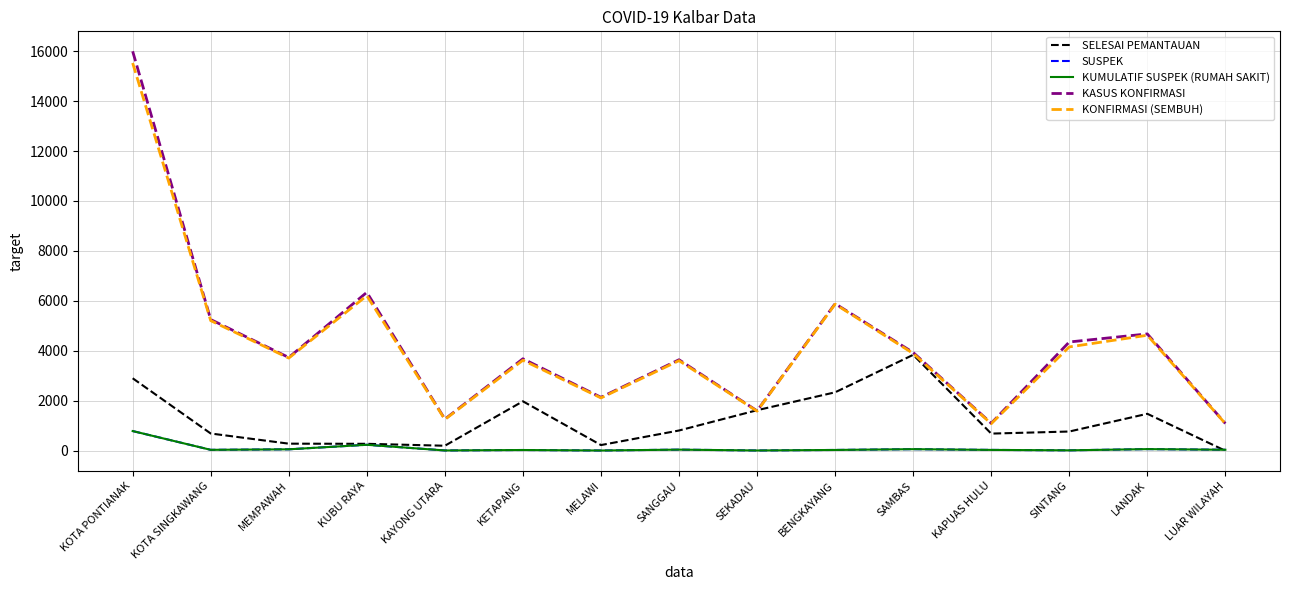

At how many categories does at least one series exceed 5696?

3